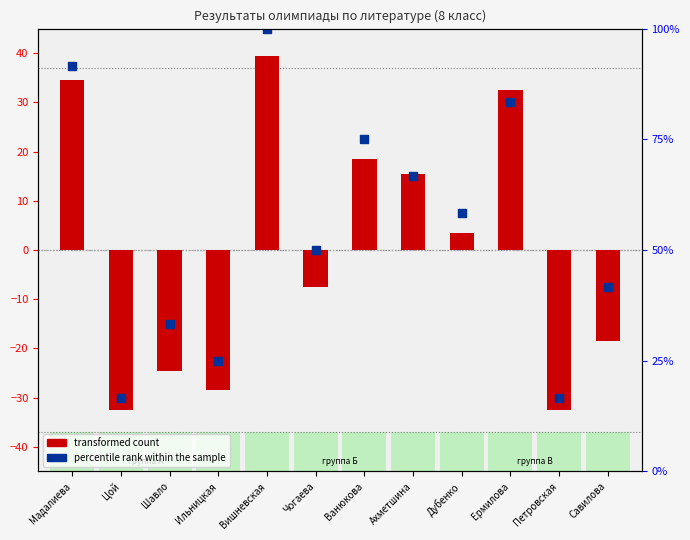

At how many categories does at least one series exceed 14?

5